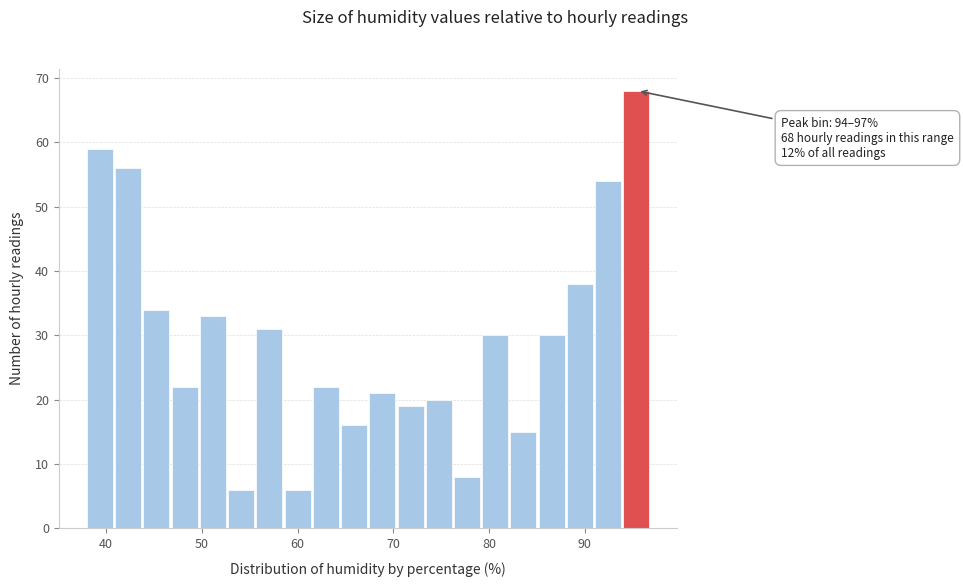

Read against the x-axis, roughly where is the centre of the tallest bar?

95